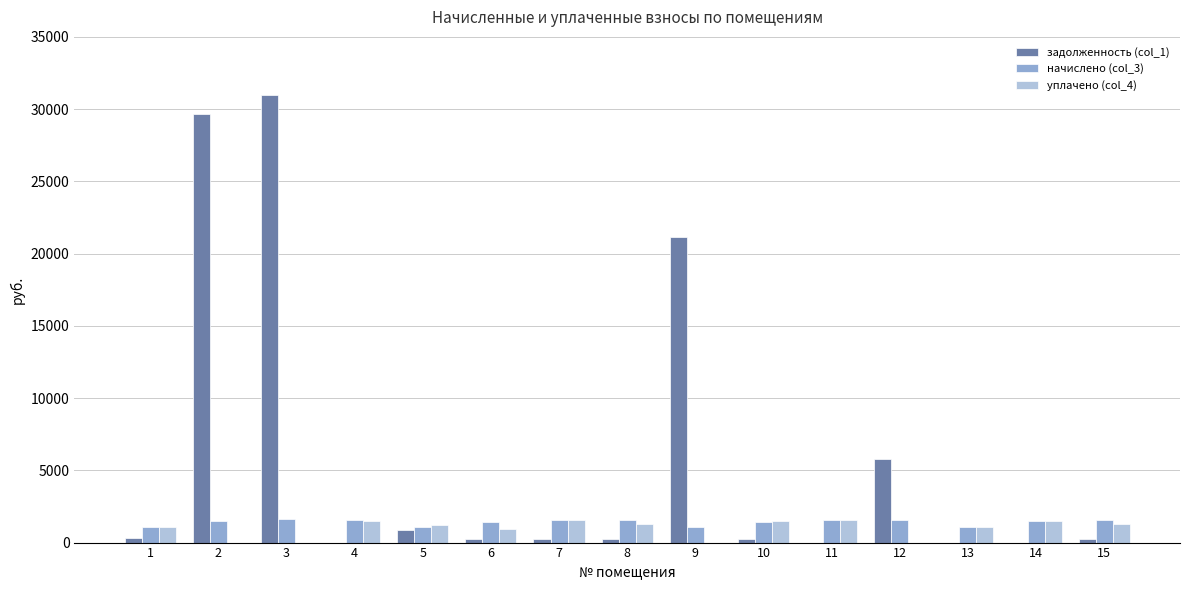

What is the total value across all series at 5?

3226.3